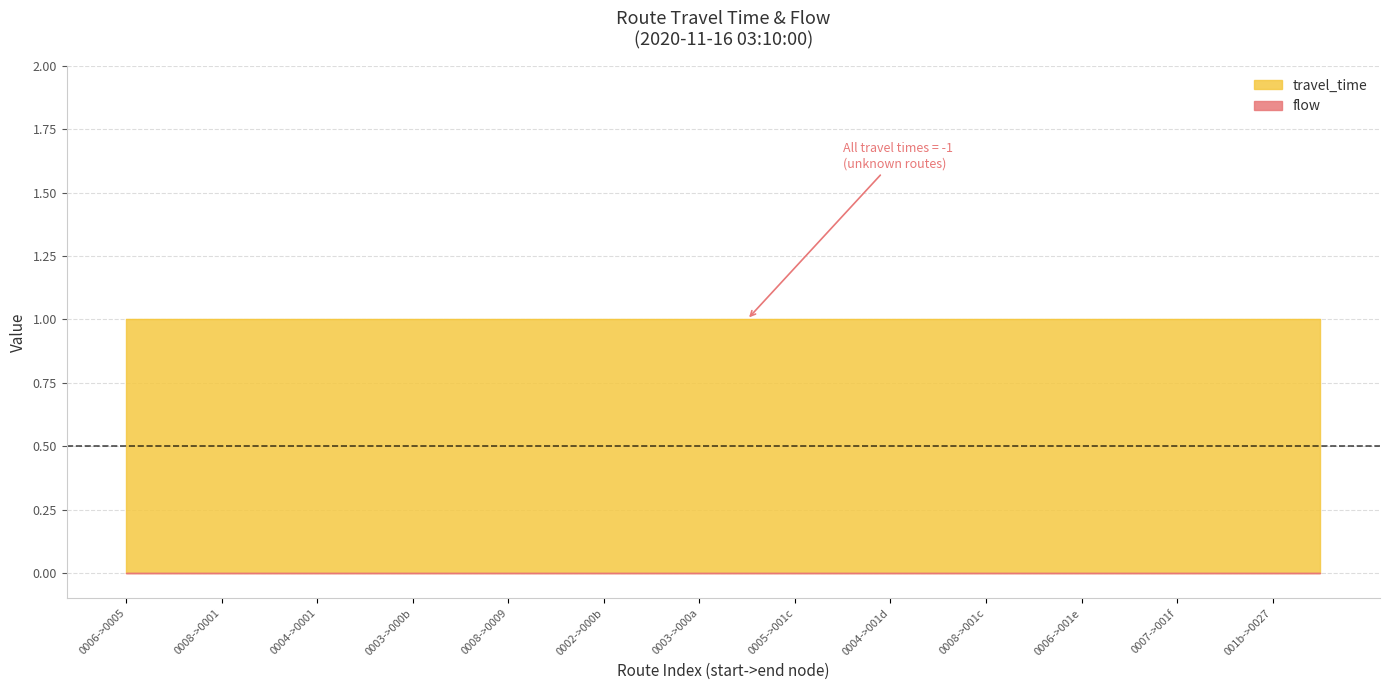

True or false: travel_time and flow cross at least once.

False